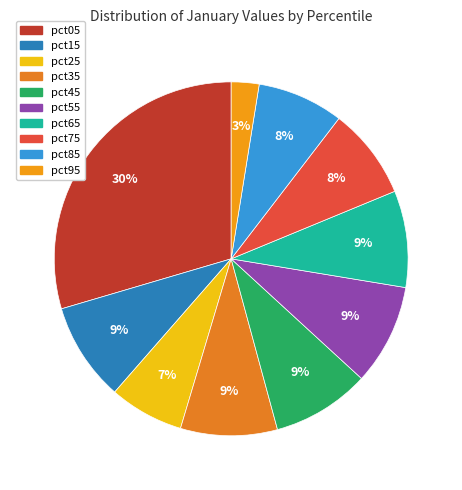

Which has a higher value, pct35 or pct65?

pct35